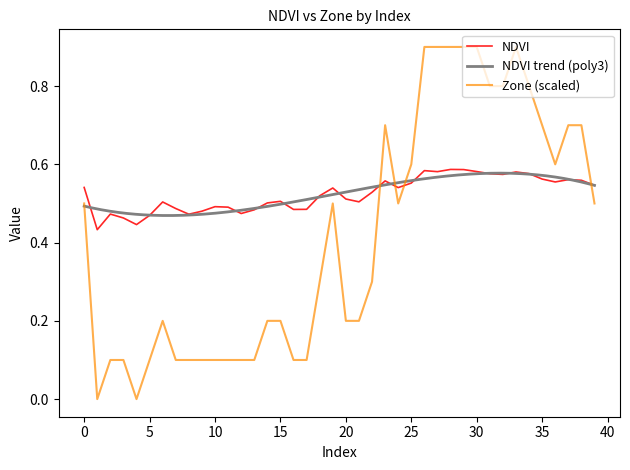

The NDVI series shows 0.5 at 12. True or false?

True